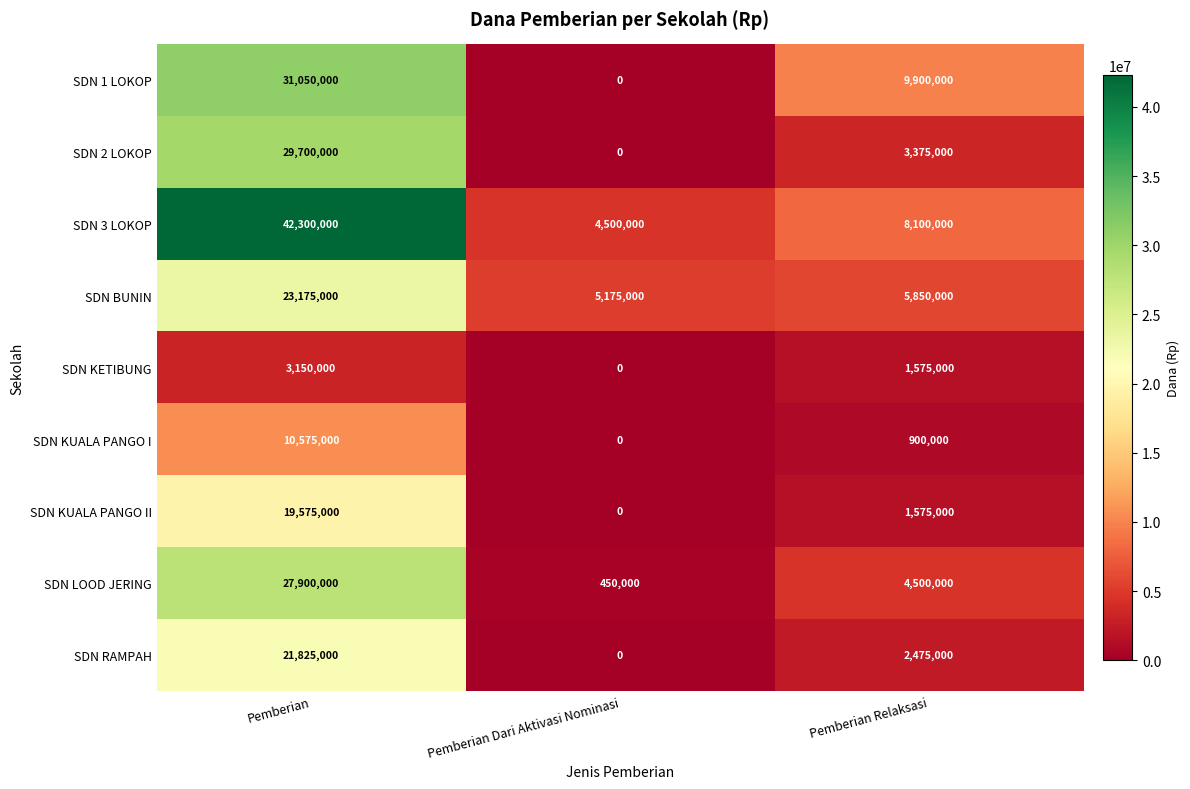

What is the difference between the highest and lowest values at Pemberian?

39150000